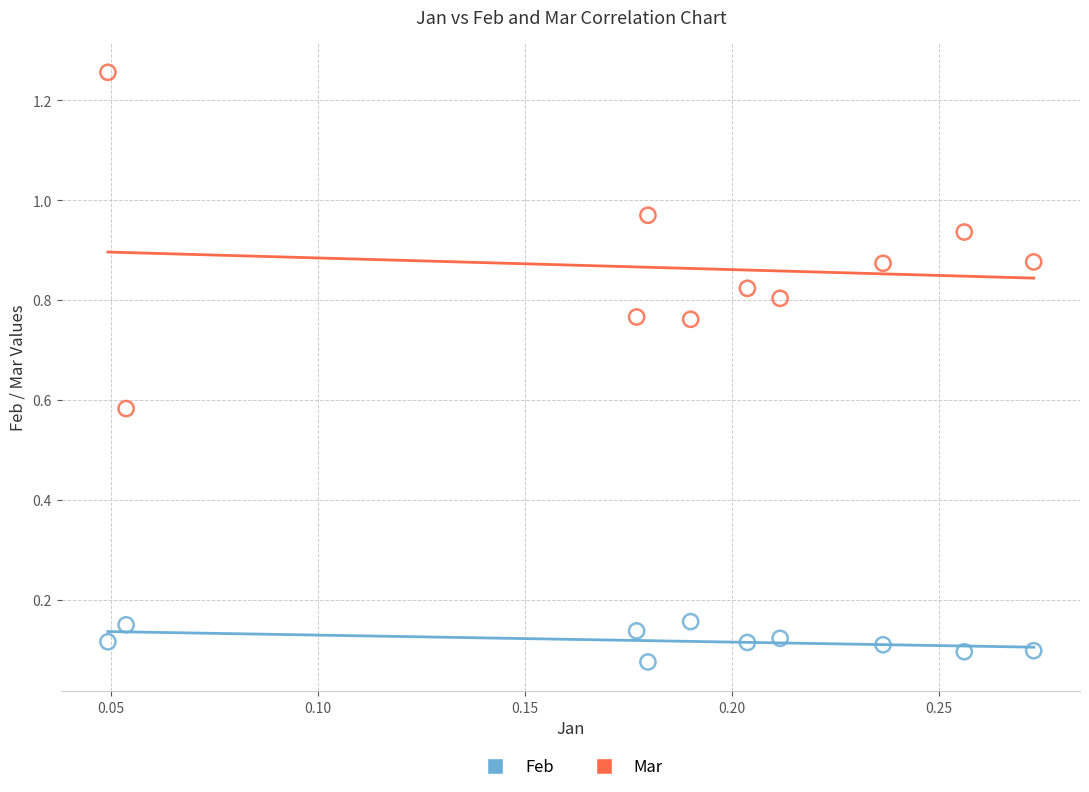

Across all data points, what is the range of Y values (max minus min)?

1.2